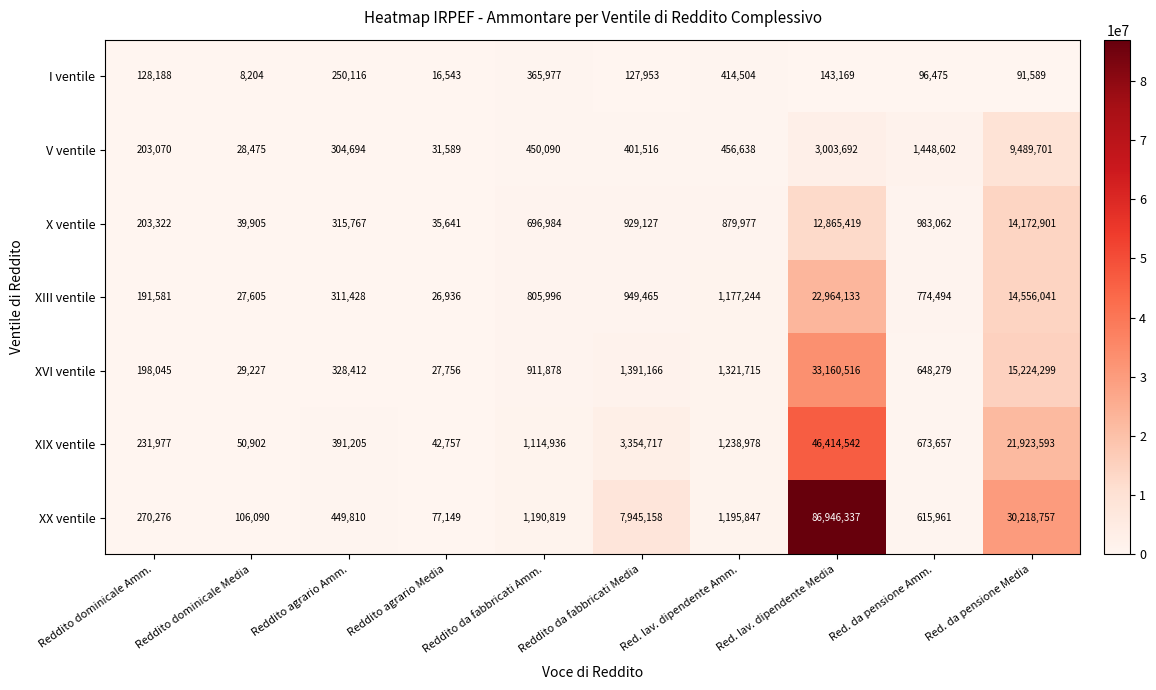

Rank the categories by XIII ventile value from lowest to highest.

Reddito agrario Media, Reddito dominicale Media, Reddito dominicale Amm., Reddito agrario Amm., Red. da pensione Amm., Reddito da fabbricati Amm., Reddito da fabbricati Media, Red. lav. dipendente Amm., Red. da pensione Media, Red. lav. dipendente Media